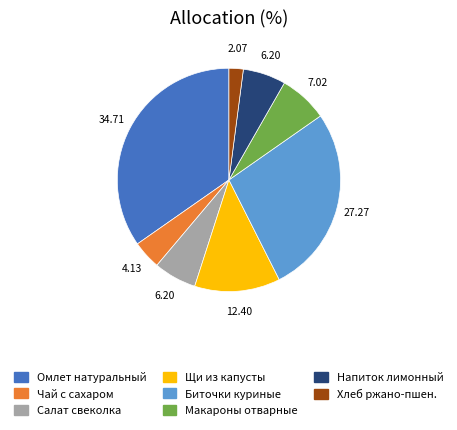

Count the number of slices in the pie.

8